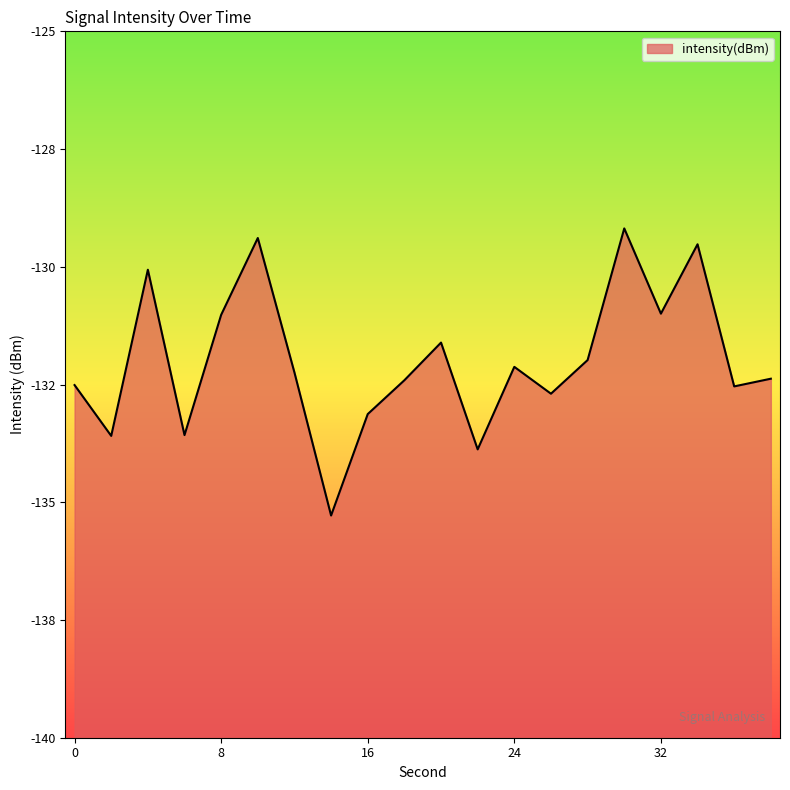

What is the minimum value shown in the chart?

-135.3